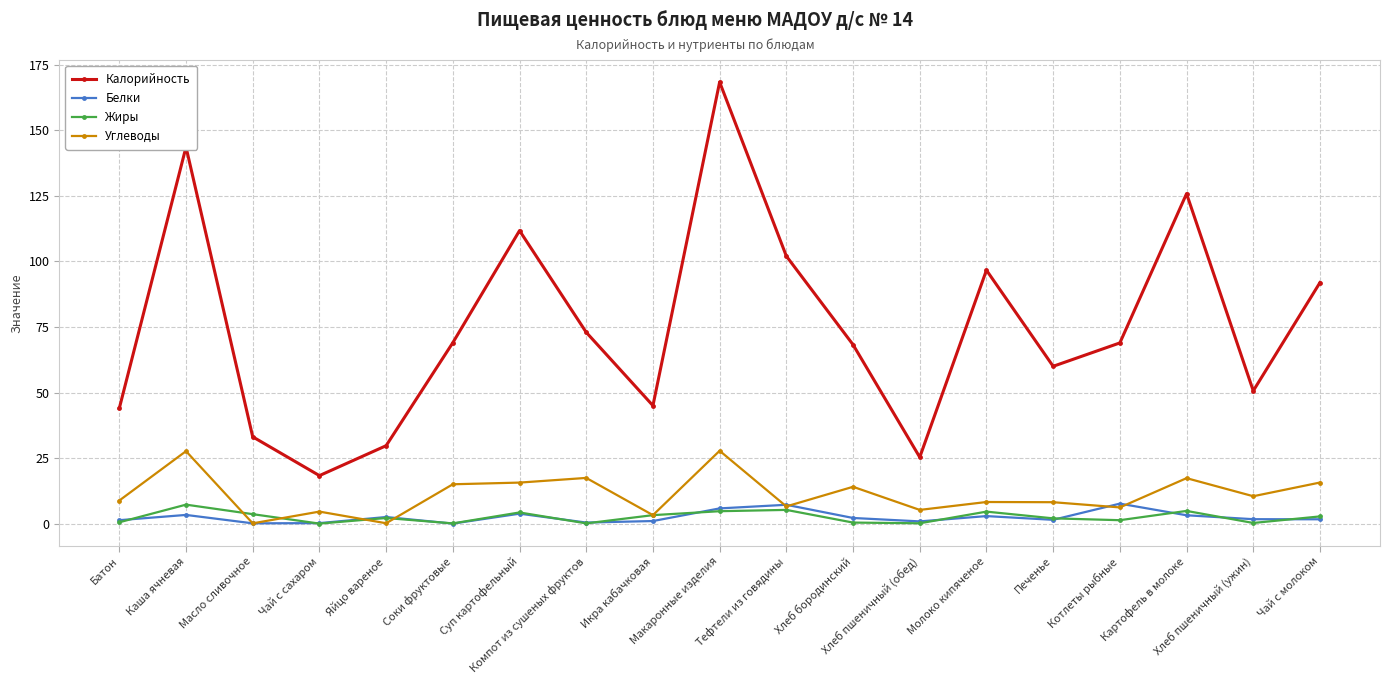

How many interior local peaks does the Жиры series have?

6